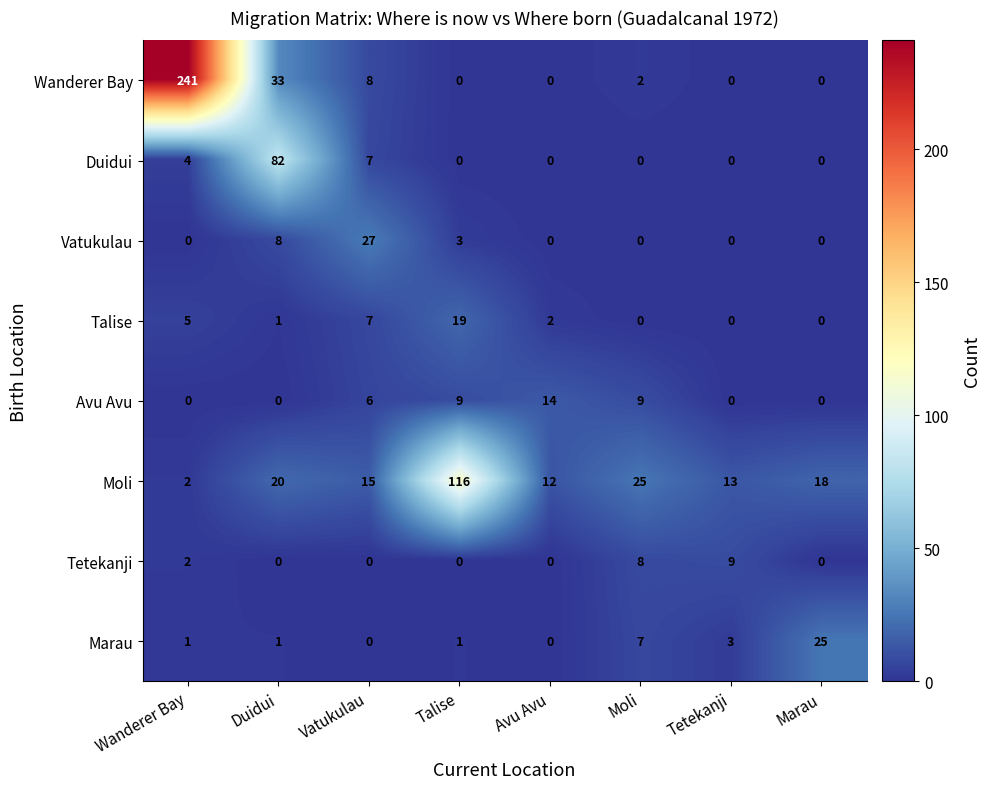

What is the spread (max minus min) of values at Moli?

25